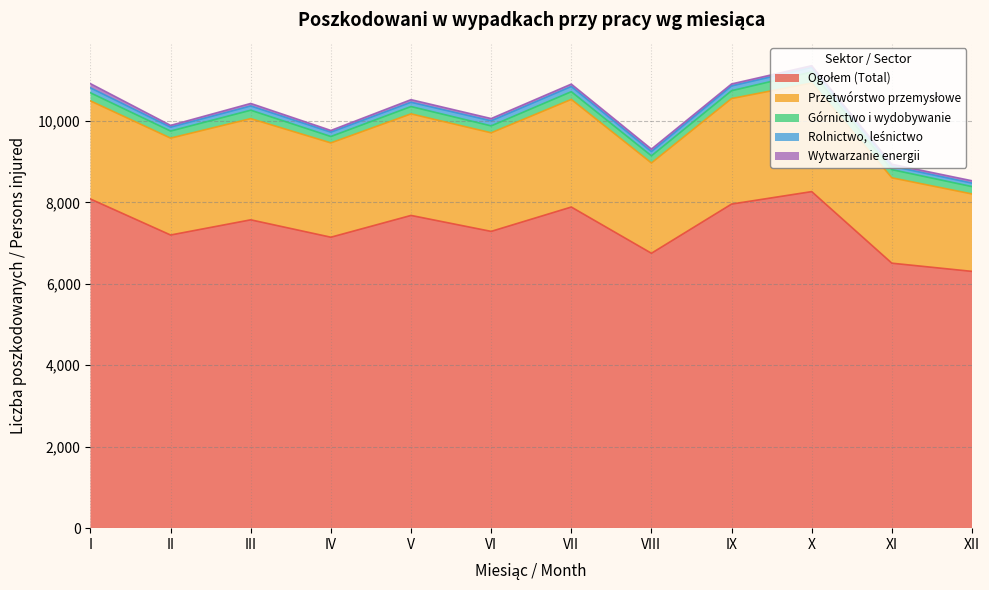

Does the chart display data point markers on the line(s)?

No